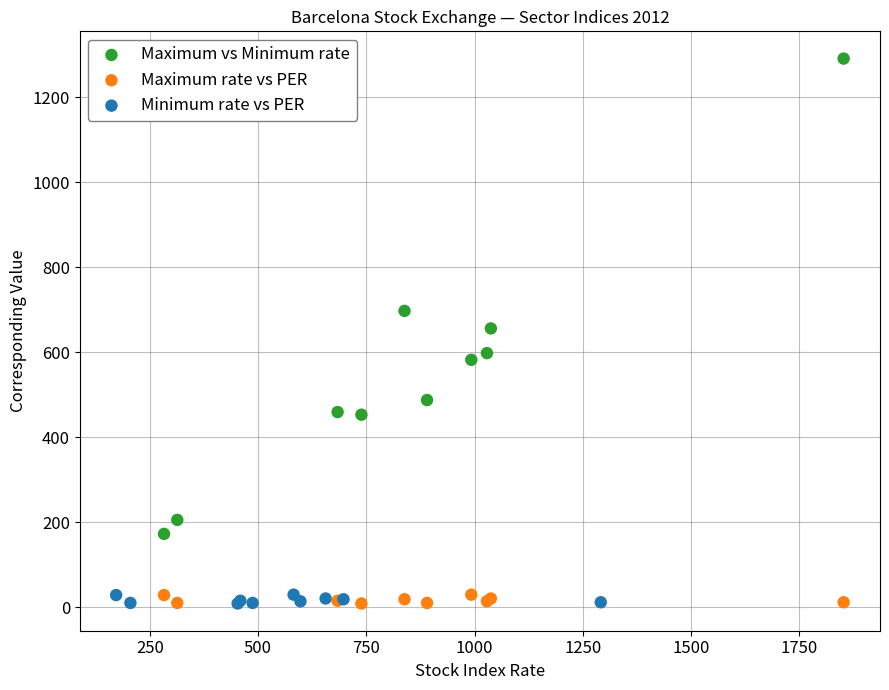

Which series reaches the maximum Y coordinate?

Maximum vs Minimum rate